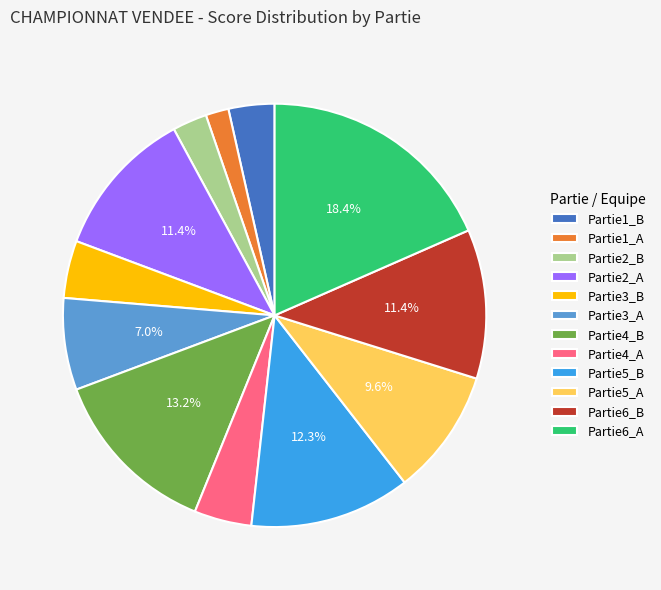

True or false: Partie6_A accounts for 27% of the total.

False